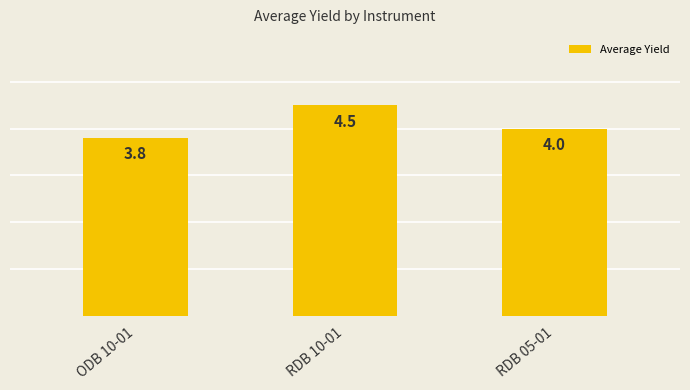

What is the difference between the values at ODB 10-01 and RDB 05-01?

0.2